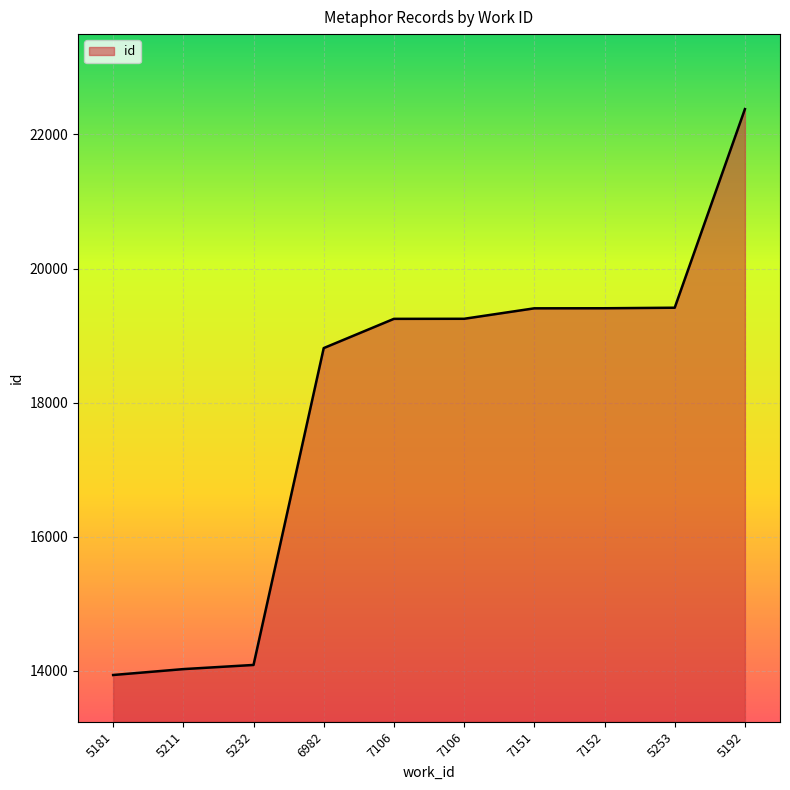

What is the average value?

17998